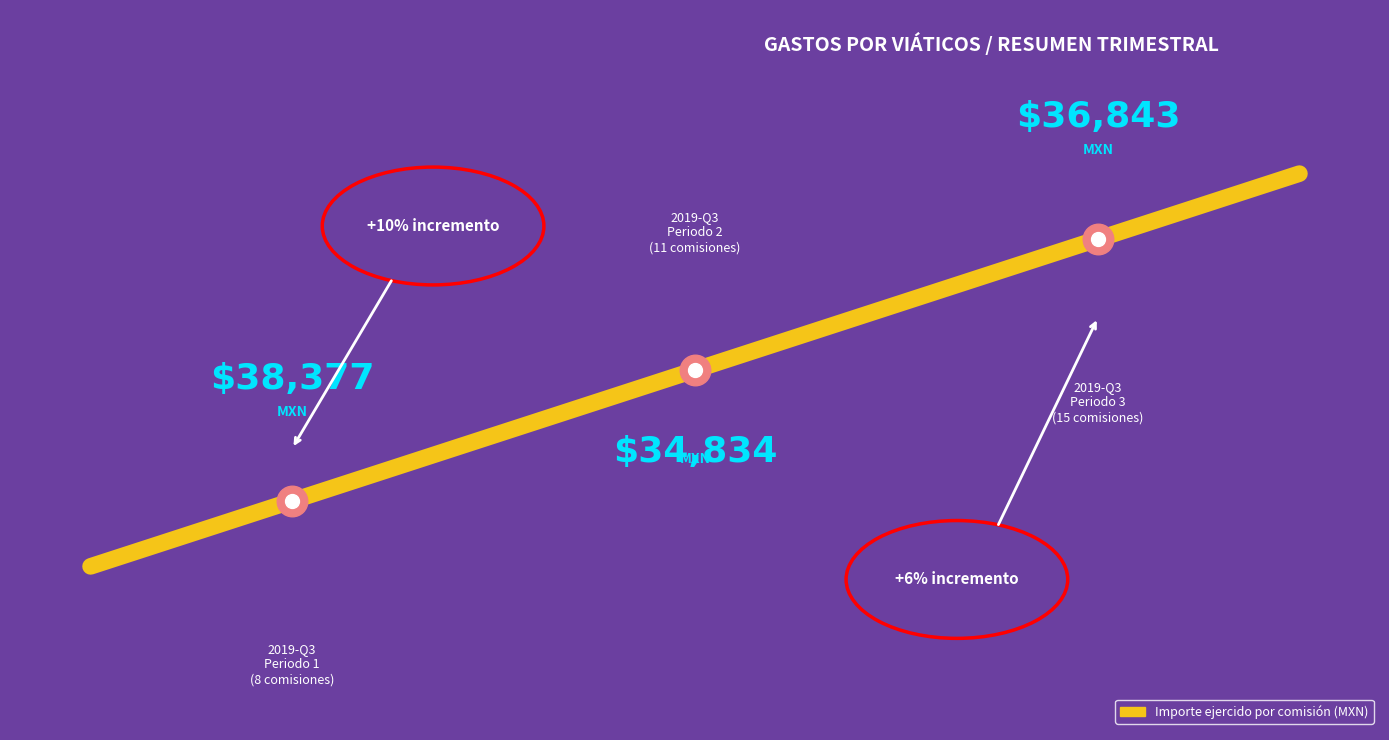

Count the values in the range 0 to 1.

2